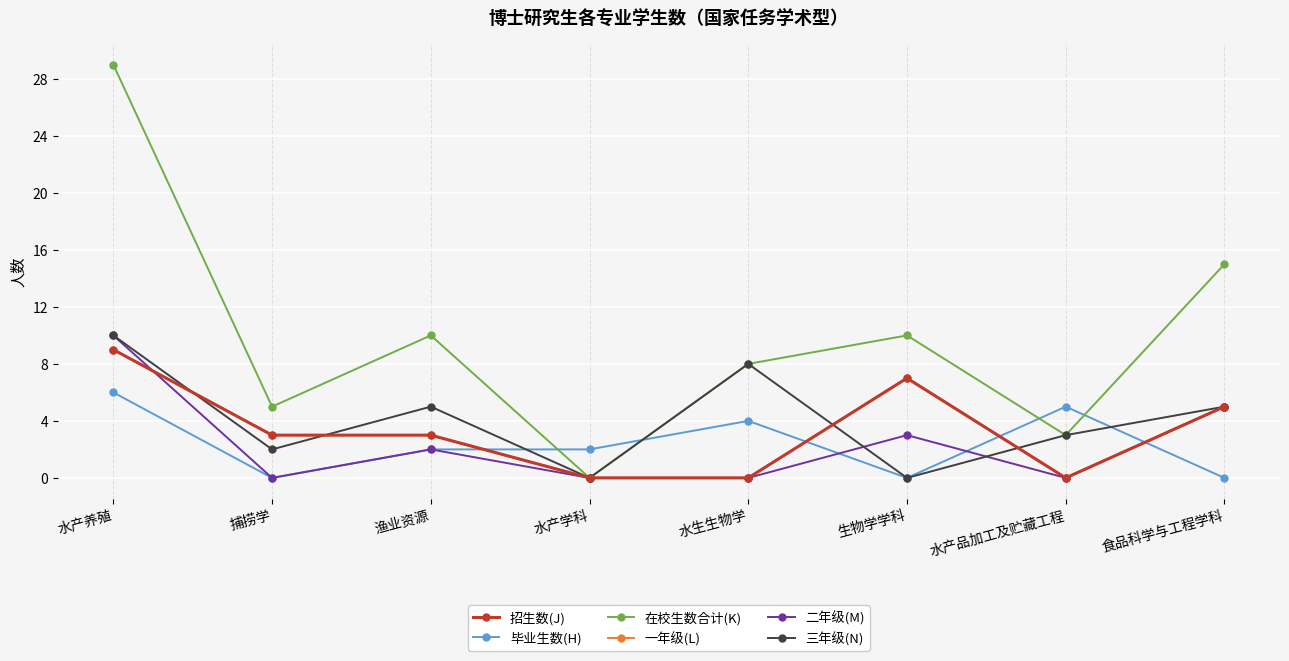

Does the chart have visible grid lines?

Yes